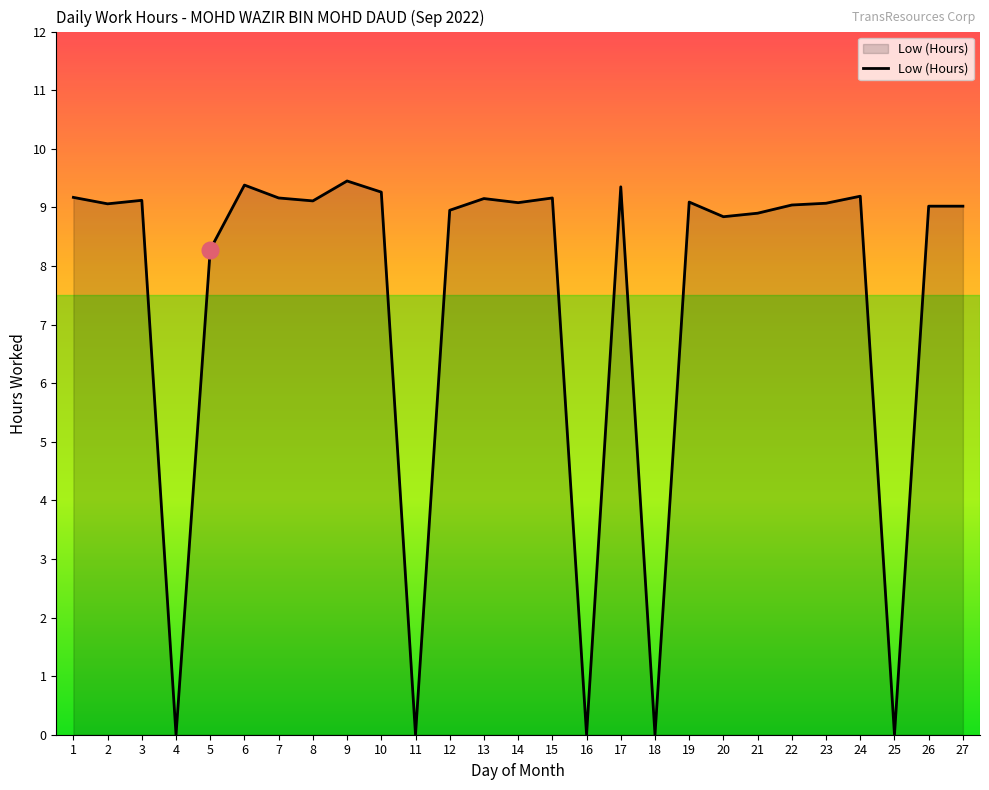

Read the value at 6.

9.4